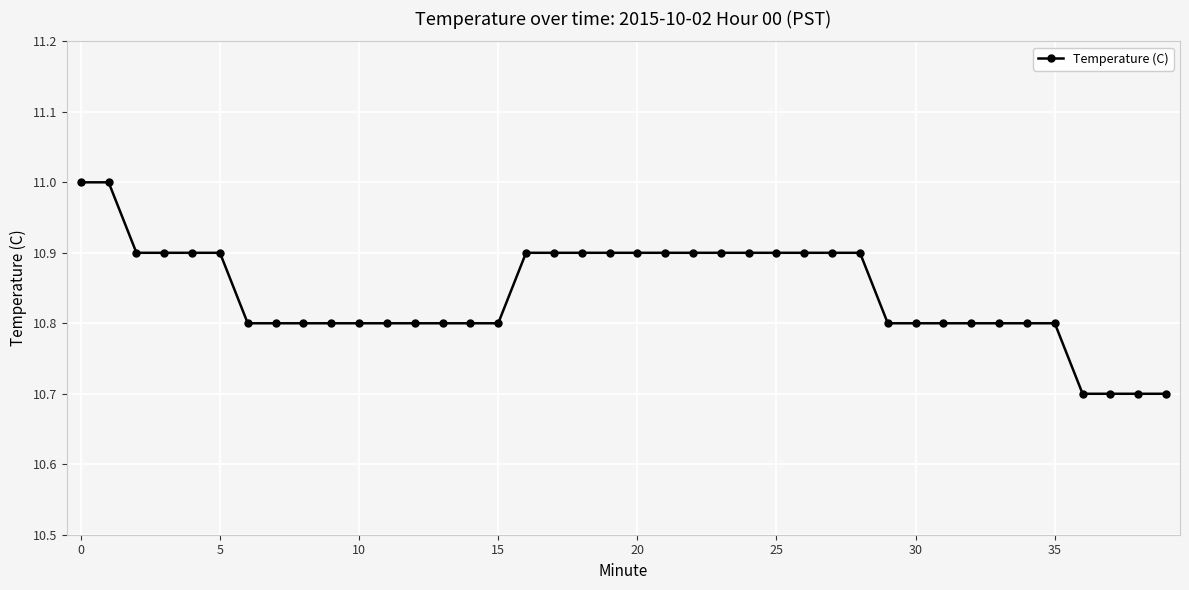

What is the minimum value shown in the chart?

10.7